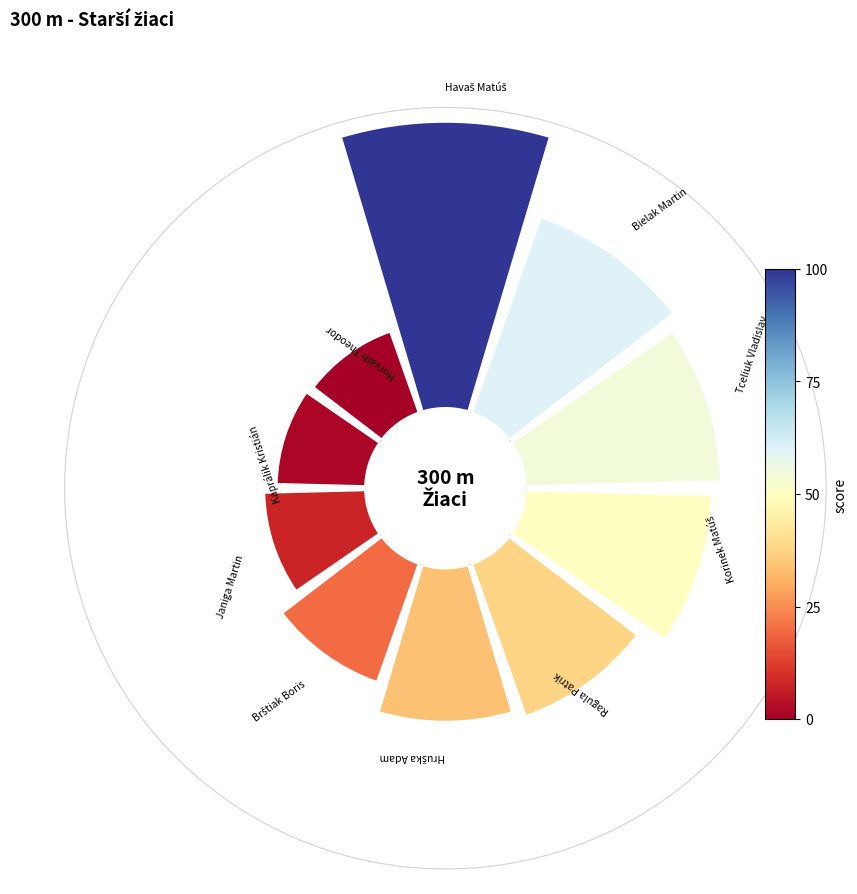

To the nearest percent, what is the difference between the largest and smallest slice percentages?

13%